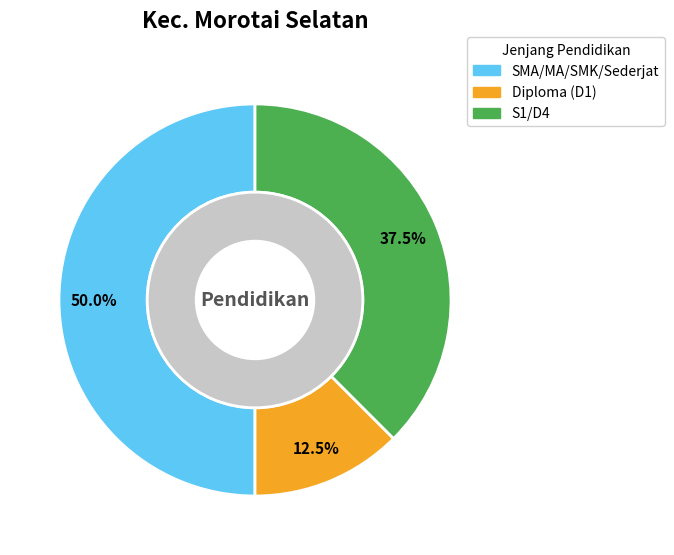

Which category has the biggest portion of the pie?

SMA/MA/SMK/Sederjat